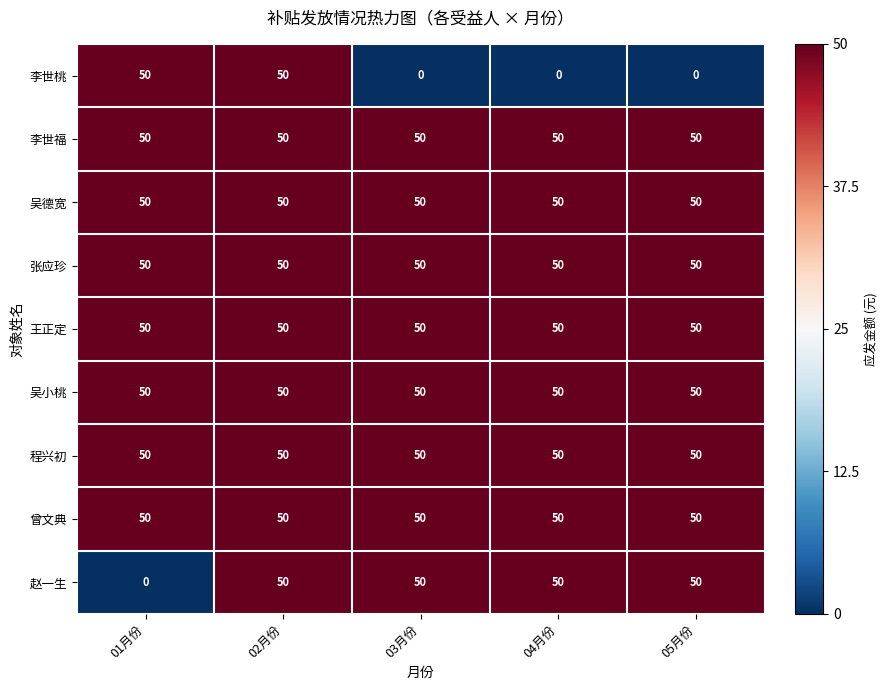

True or false: 赵一生 has a value of 68 at 04月份.

False